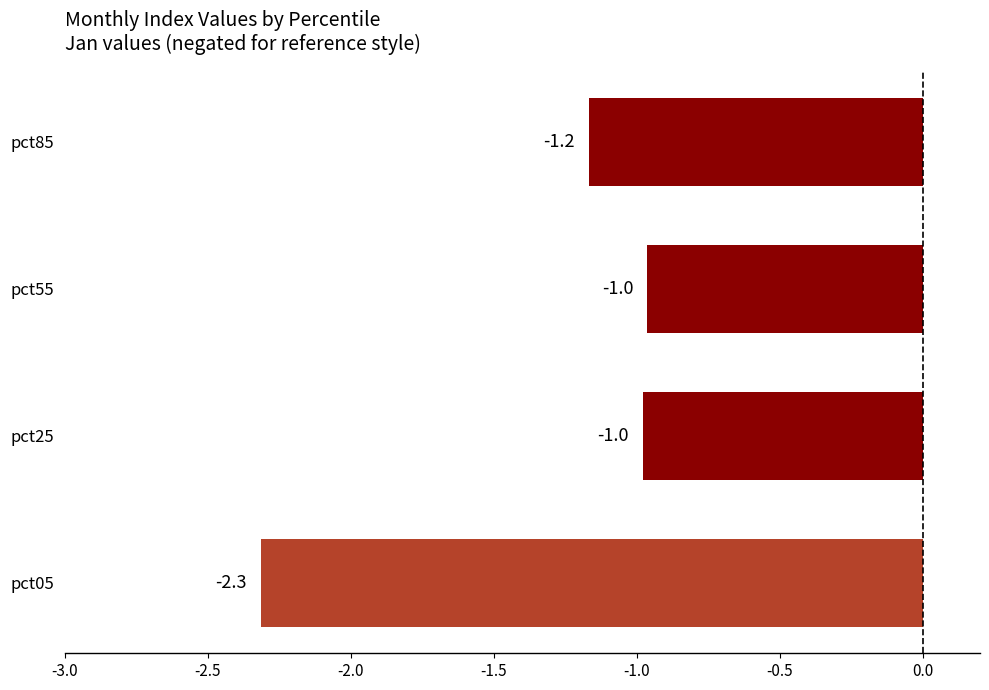

Read the value at pct05.

-2.3